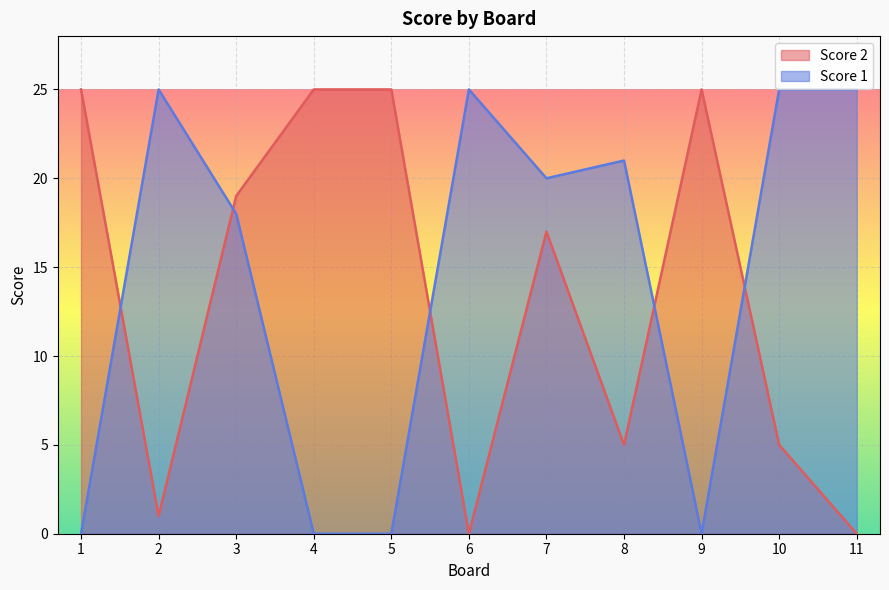

Where do Score 2 and Score 1 first cross each other?

1 and 2